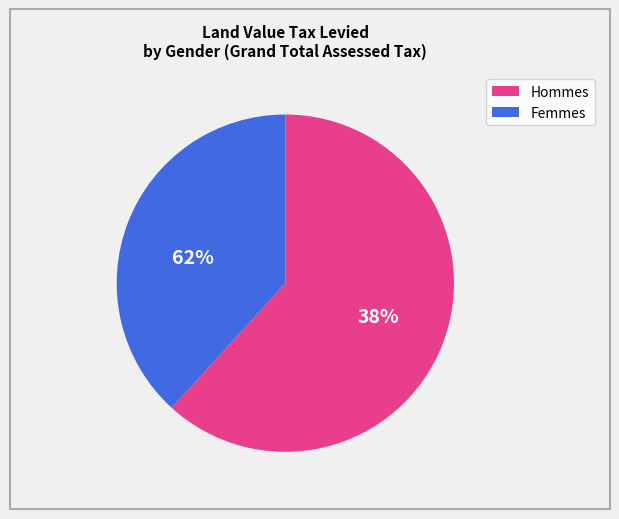

Which category accounts for the majority?

男